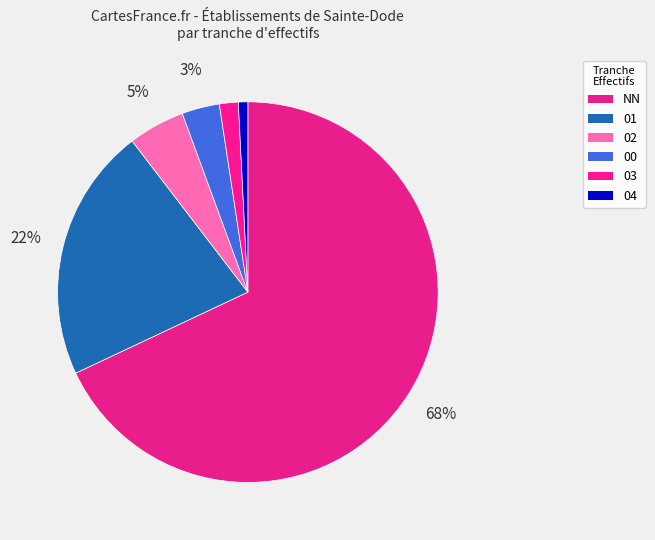

To the nearest percent, what percentage of the pie is 03?

2%